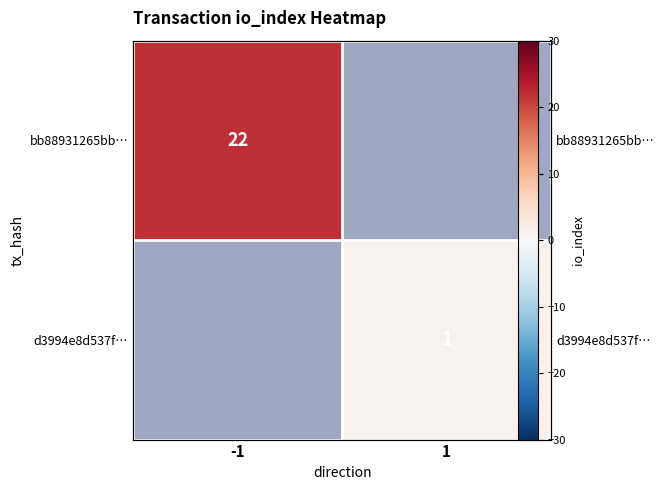

Is the value of bb88931265bb… at 1 greater than the value of d3994e8d537f… at 1?

No